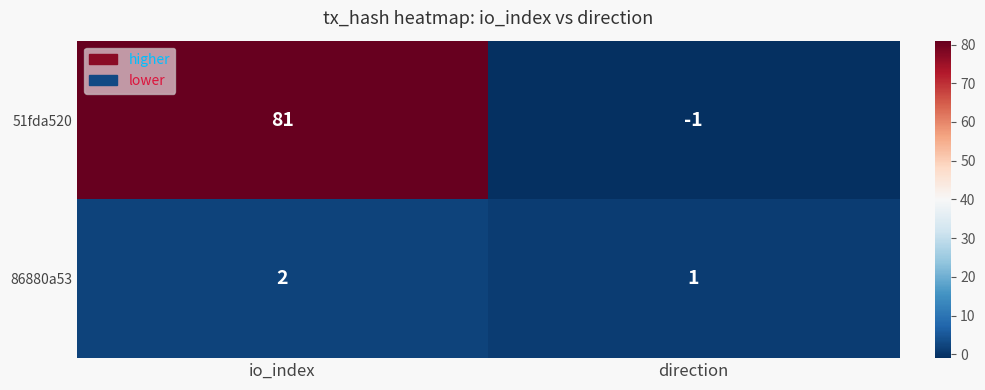

Is it true that 51fda520 equals 81 at io_index?

True